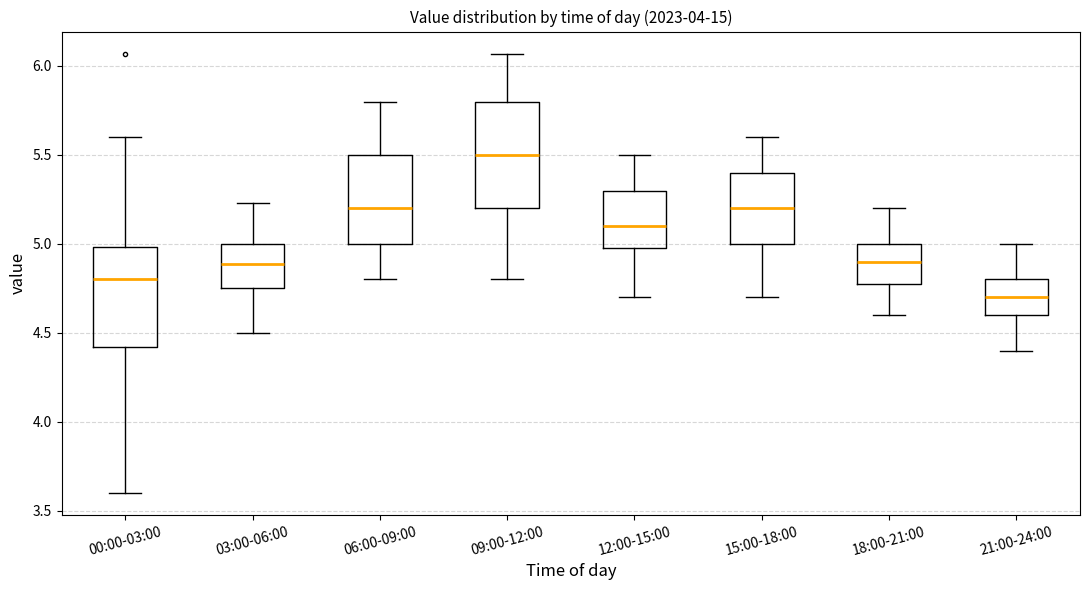

Which box's median line is the highest?

09:00-12:00